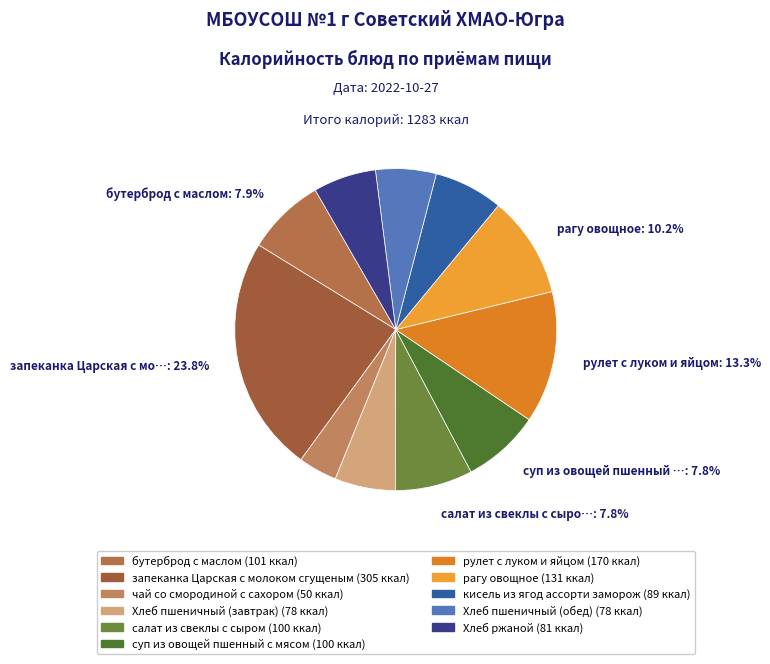

Is it true that Хлеб пшеничный (завтрак) is 20% of the pie?

False